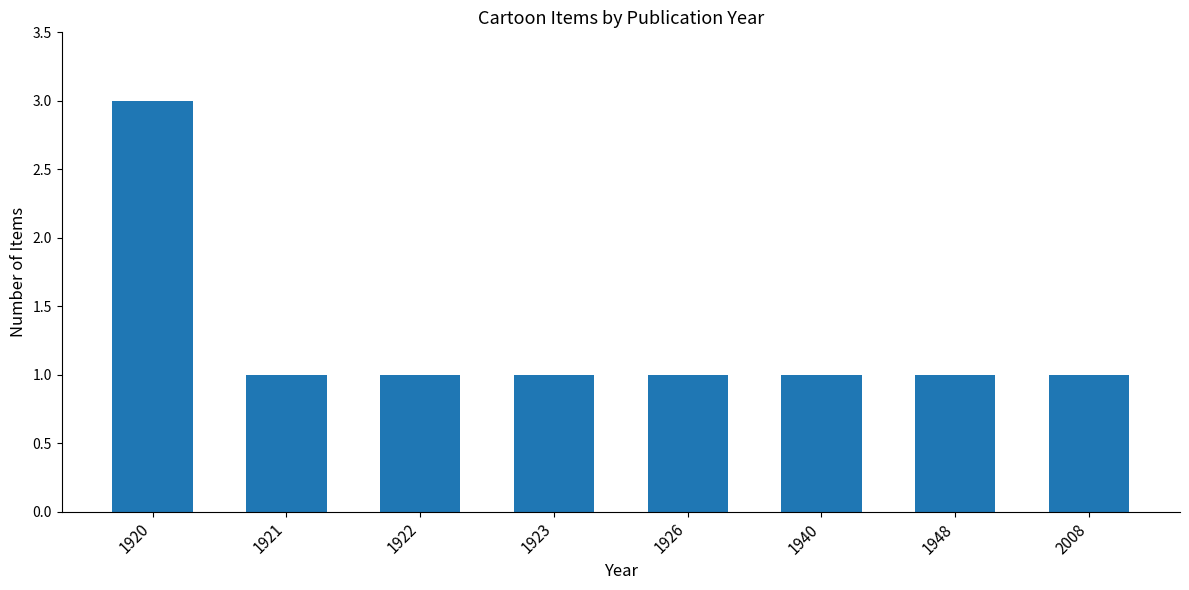

Reading left to right, list all the values displayed in this chart.

1920=3	1921=1	1922=1	1923=1	1926=1	1940=1	1948=1	2008=1